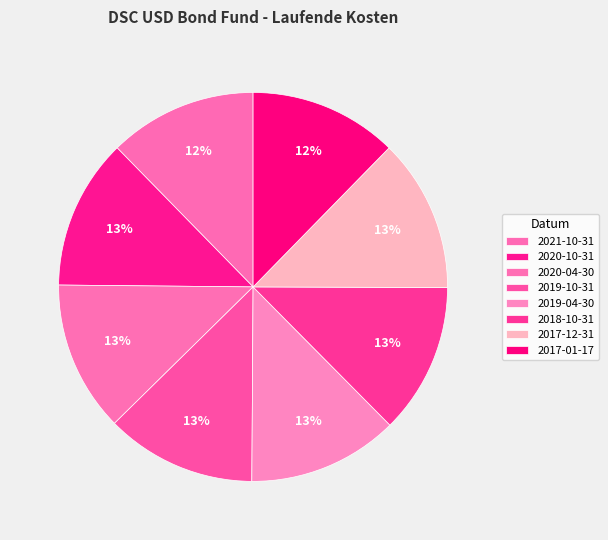

Rank the categories by value from lowest to highest.

2021-10-31, 2017-01-17, 2020-10-31, 2020-04-30, 2019-10-31, 2019-04-30, 2018-10-31, 2017-12-31